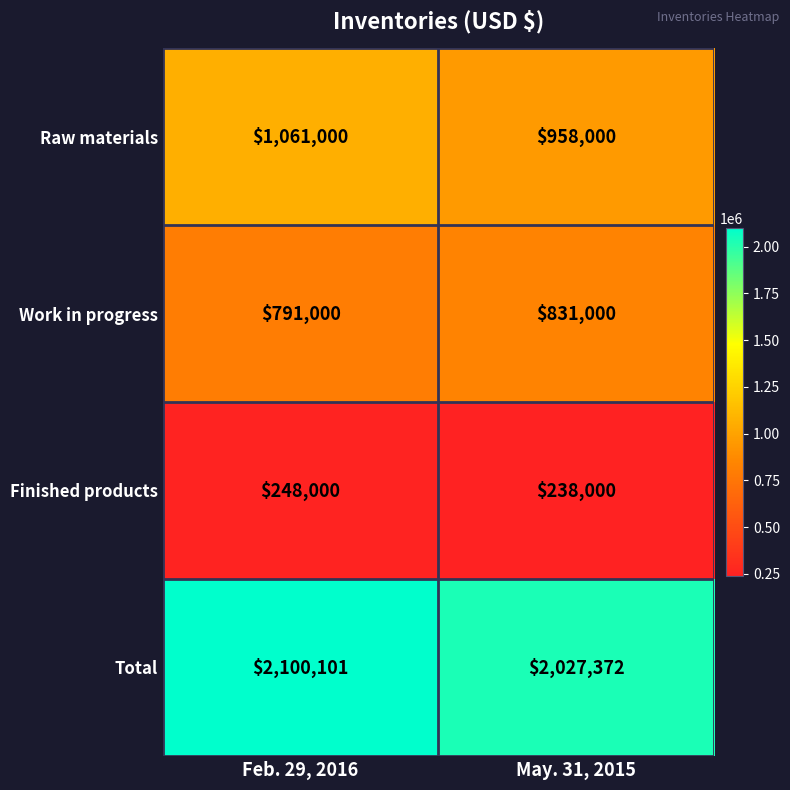

Reading left to right, extract all data points from this chart.

Raw materials: 1061000	958000
Work in progress: 791000	831000
Finished products: 248000	238000
Total: 2100101	2027372